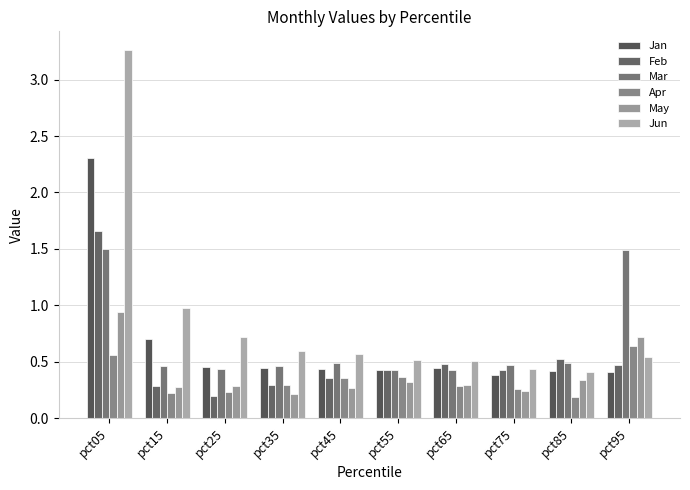

How many bars are there in total?

60